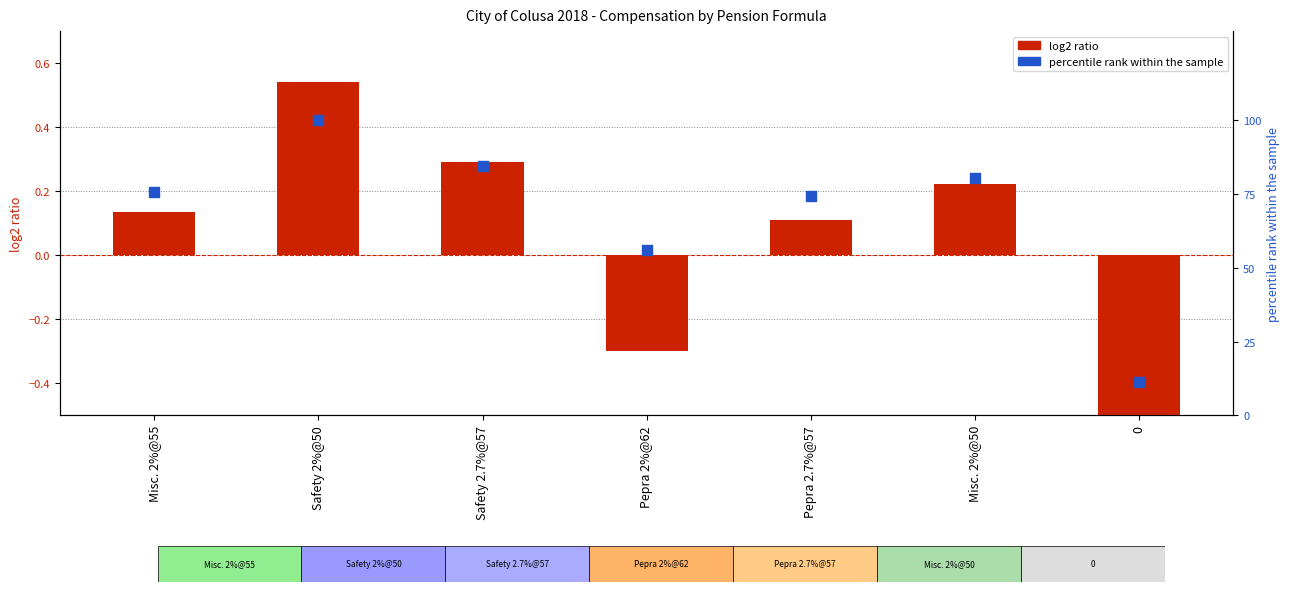

At which category is the sum across all series the highest?

Safety 2%@50